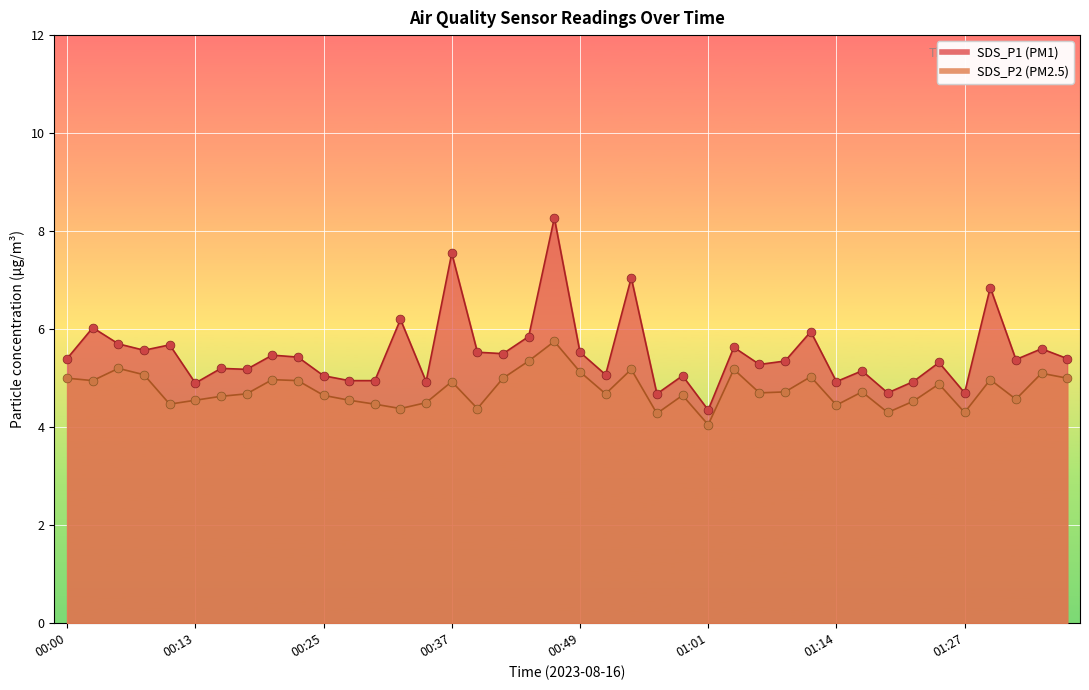

What are all the series names shown in the legend?

SDS_P1, SDS_P2